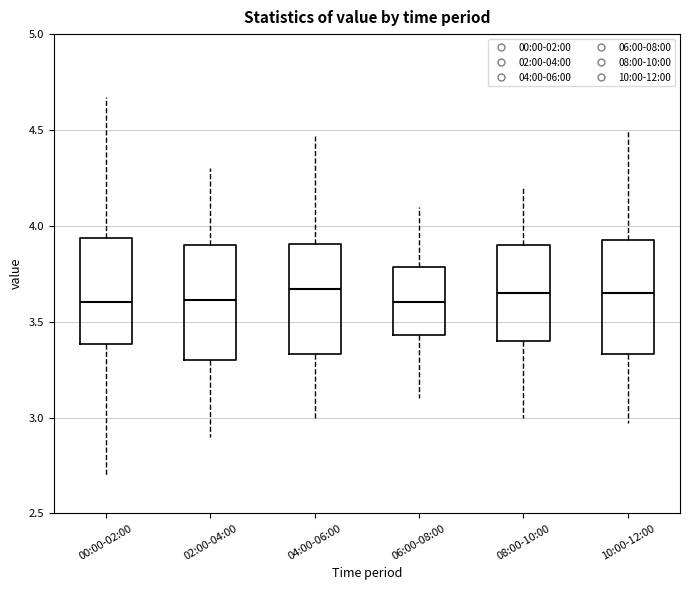

Reading left to right, read every box against the y-axis: the position of its median line, the range the box covers, and the ends of its whiskers. The values are not printed on the chart, so give them approximately, as read against the axis.

00:00-02:00: median 3.60, box 3.40 to 3.95, whiskers 2.70 to 4.65
02:00-04:00: median 3.60, box 3.30 to 3.90, whiskers 2.90 to 4.30
04:00-06:00: median 3.65, box 3.35 to 3.90, whiskers 3.00 to 4.45
06:00-08:00: median 3.60, box 3.45 to 3.80, whiskers 3.10 to 4.10
08:00-10:00: median 3.65, box 3.40 to 3.90, whiskers 3.00 to 4.20
10:00-12:00: median 3.65, box 3.35 to 3.95, whiskers 2.95 to 4.50